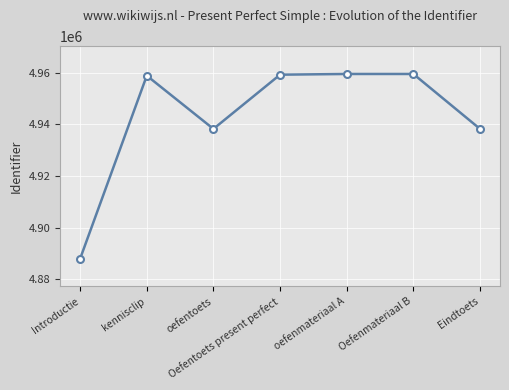

How many categories are shown in the chart?

7